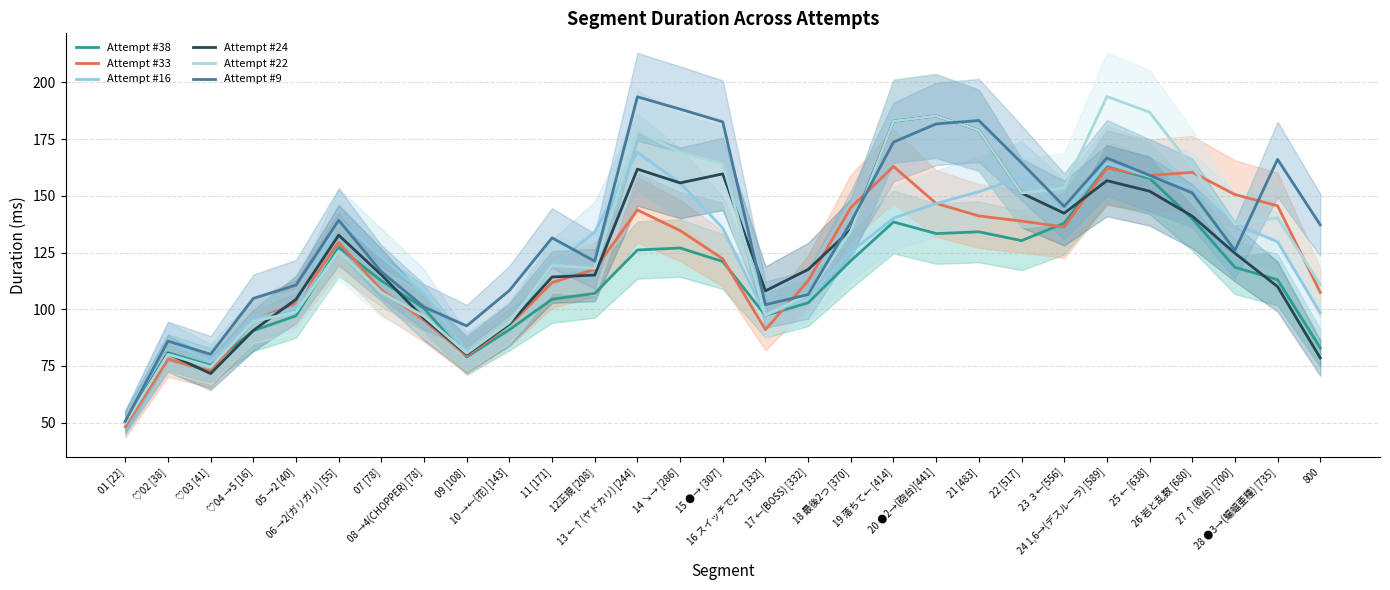

What is the label of the 9th point from the left?

09 [108]